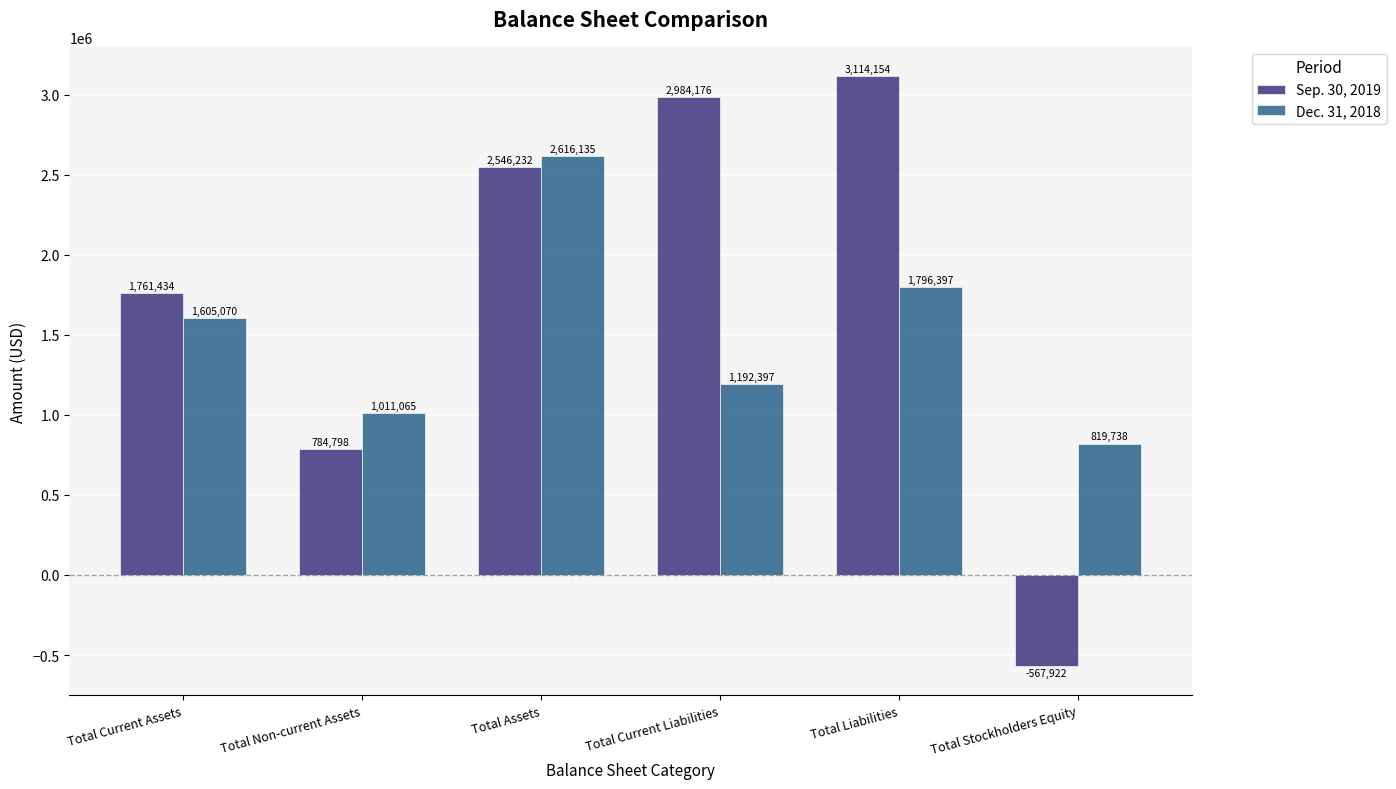

Is it true that Dec. 31, 2018 equals 376539 at Total Current Liabilities?

False